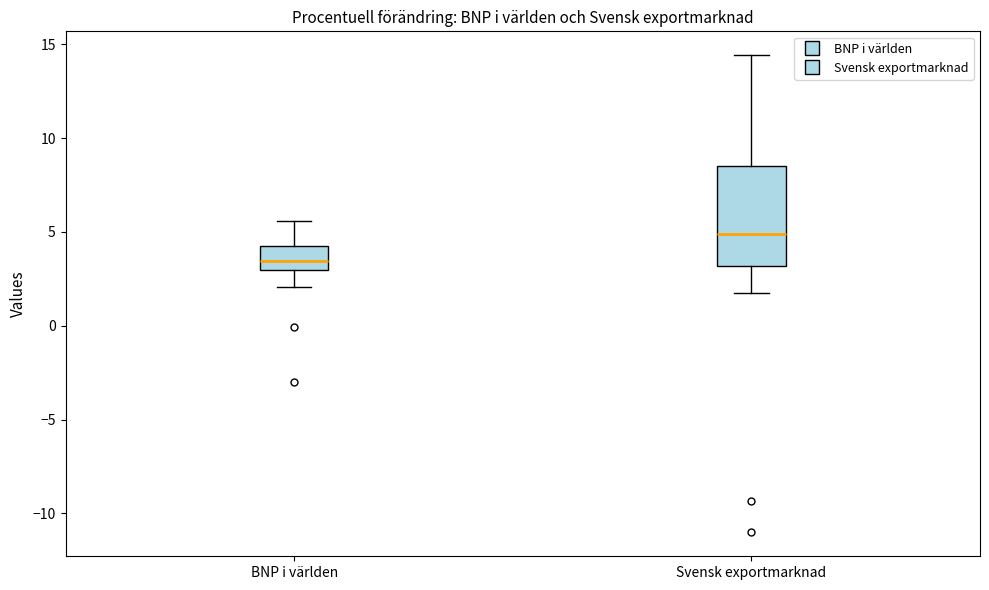

Reading left to right, read every box against the y-axis: the position of its median line, the range the box covers, and the ends of its whiskers. The values are not printed on the chart, so give them approximately, as read against the axis.

BNP i världen: median 3.5, box 3.0 to 4.5, whiskers 2.0 to 5.5
Svensk exportmarknad: median 5.0, box 3.0 to 8.5, whiskers 1.5 to 14.5